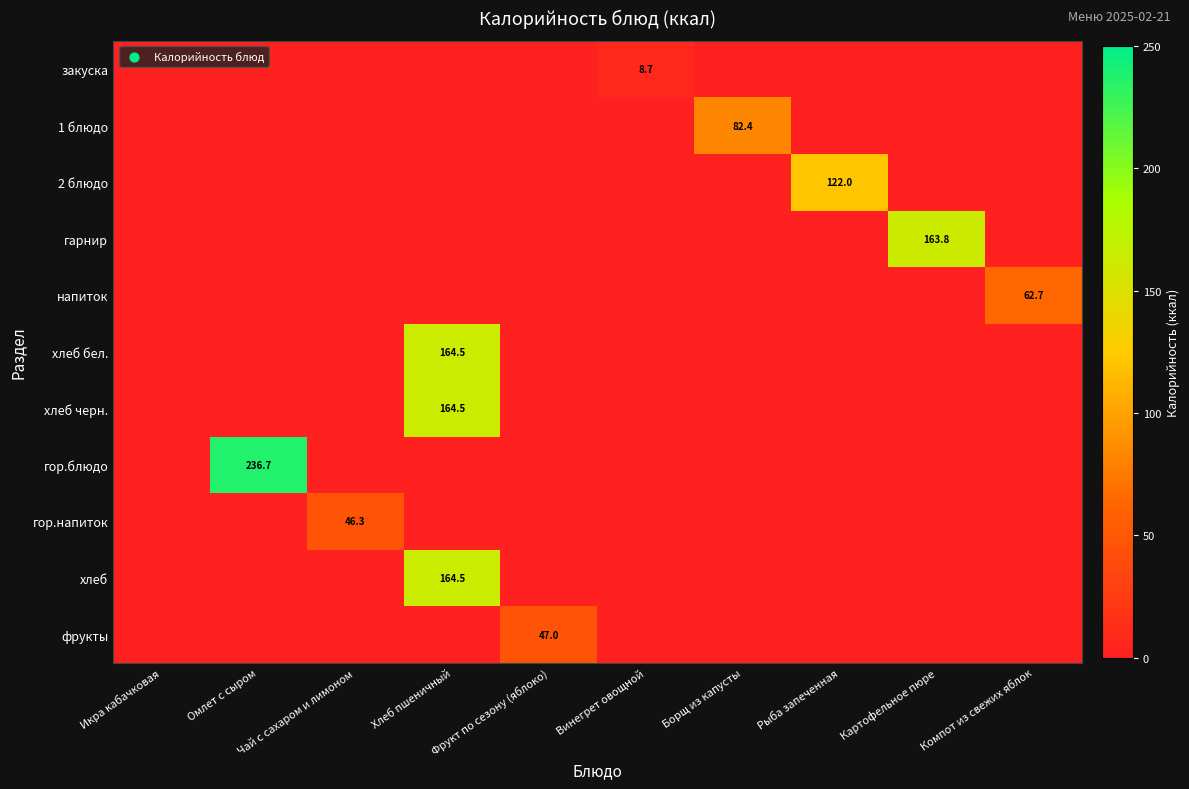

How many distinct data groups are displayed?

11